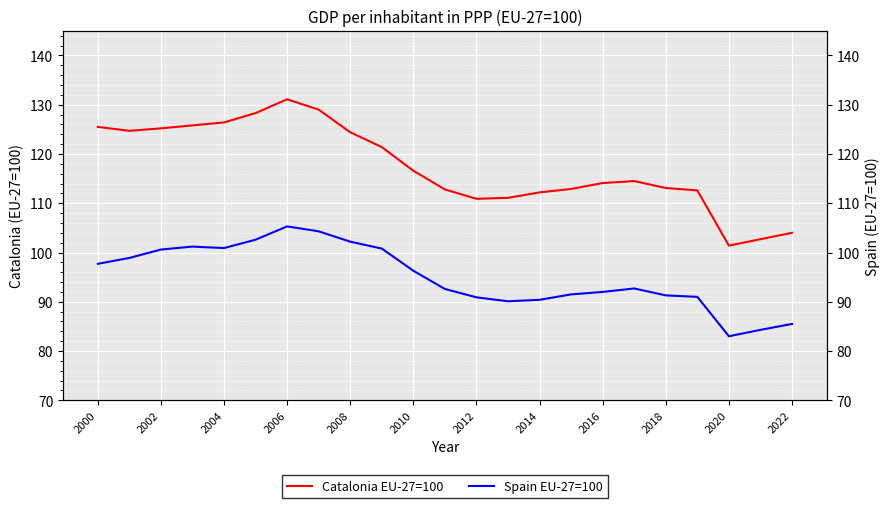

How many values in the Catalonia EU-27=100 series are below 114?

10